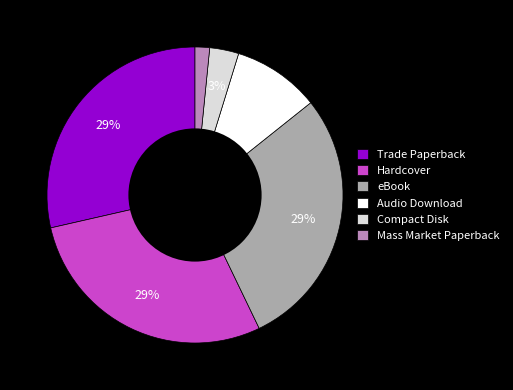

The Trade Paperback slice represents 16% of the pie. True or false?

False